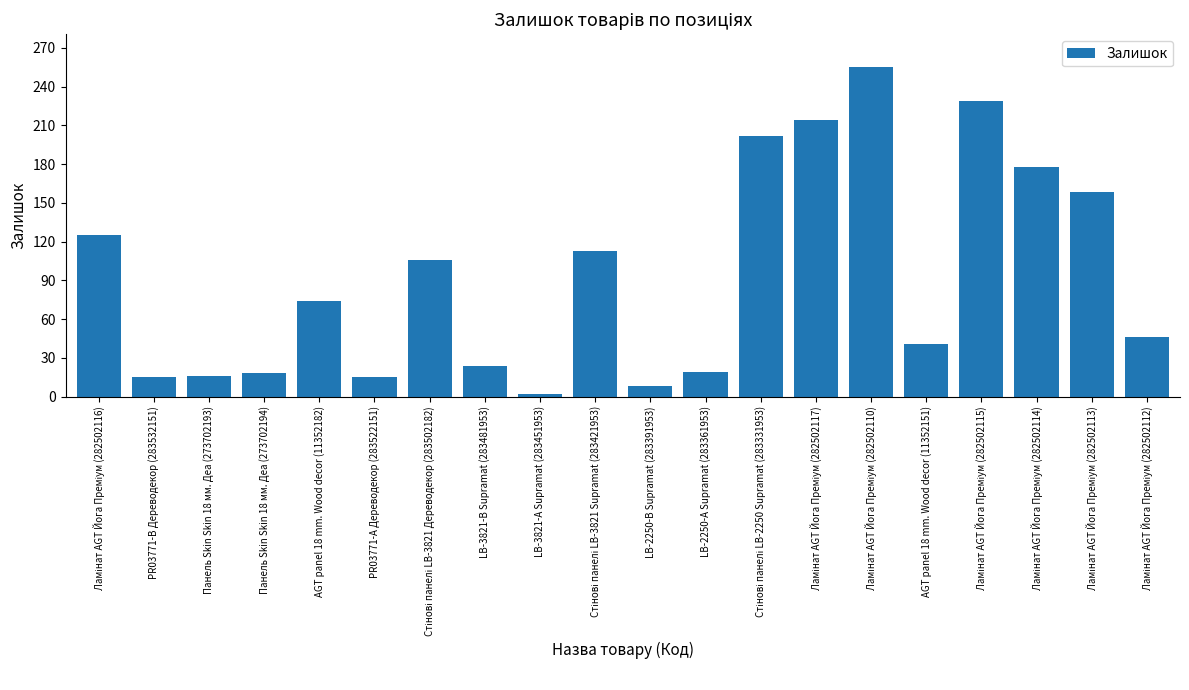

What is the maximum value shown in the chart?

255